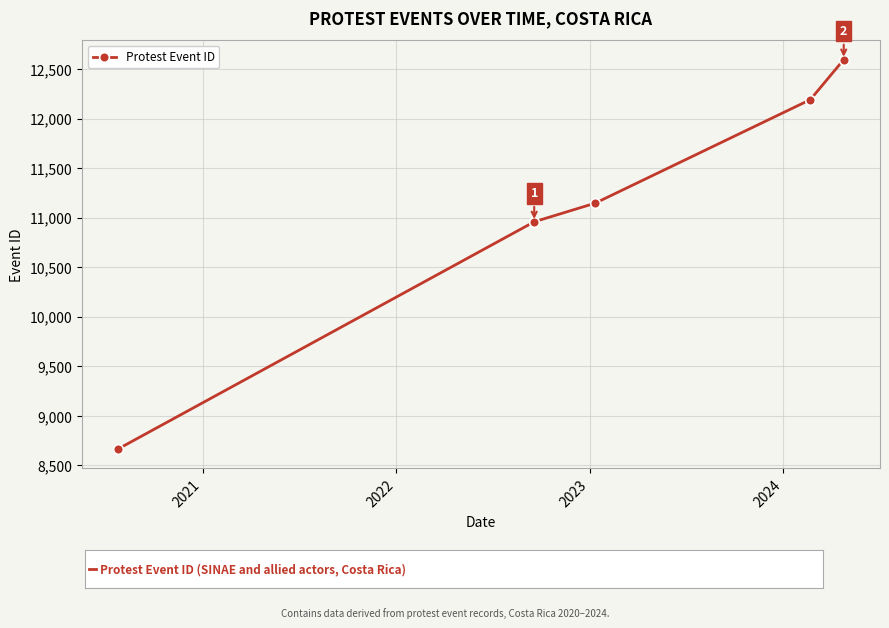

What is the value of the 2nd point from the left?

10958